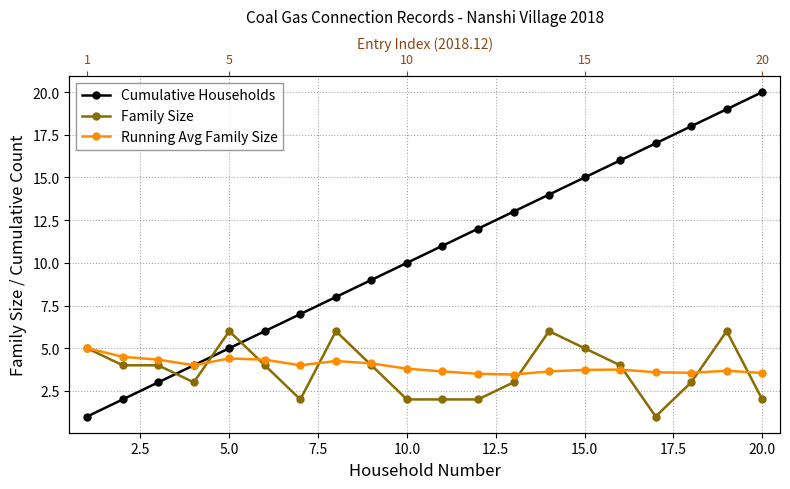

Which series has the widest spread of values?

Cumulative Households